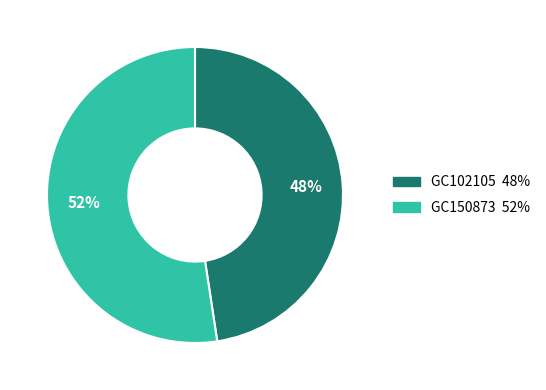

To the nearest percent, what is the average slice percentage?

50%